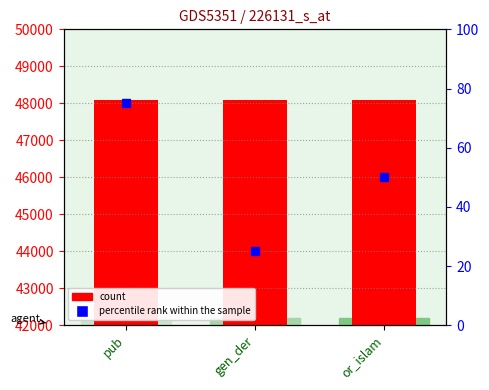

What is the approximate value of count at or_islam?

48087